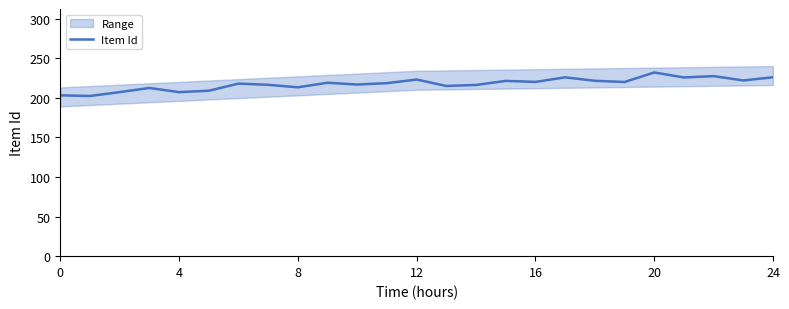

Between 10 and 16, which is larger?

16